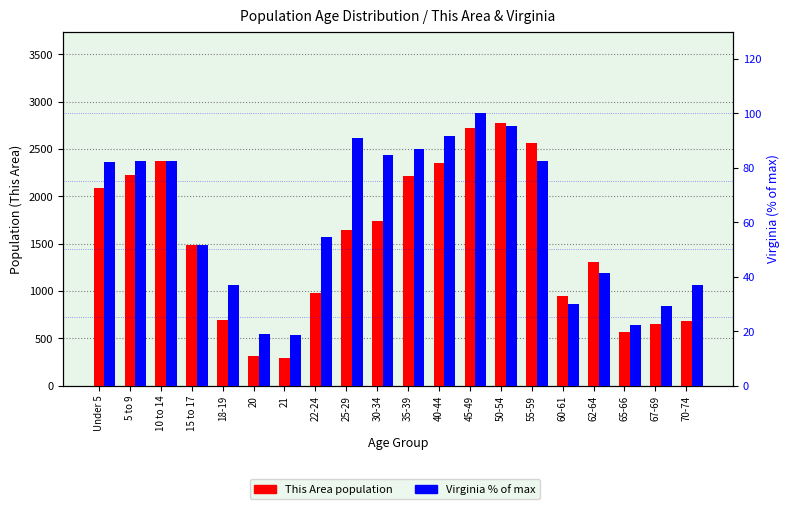

Reading right to left, what are all the values shown in this chart?

This Area (population): 70-74=683.0	67-69=653.0	65-66=567.0	62-64=1304.0	60-61=944.0	55-59=2564.0	50-54=2769.0	45-49=2717.0	40-44=2354.0	35-39=2215.0	30-34=1741.0	25-29=1647.0	22-24=973.0	21=286.0	20=310.0	18-19=689.0	15 to 17=1488.0	10 to 14=2376.0	5 to 9=2228.0	Under 5=2082.0
Virginia (% of max): 70-74=36.9	67-69=29.3	65-66=22.2	62-64=41.2	60-61=30.0	55-59=82.5	50-54=95.4	45-49=100.0	40-44=91.6	35-39=86.9	30-34=84.7	25-29=90.9	22-24=54.7	21=18.5	20=18.9	18-19=37.0	15 to 17=51.7	10 to 14=82.3	5 to 9=82.4	Under 5=82.0